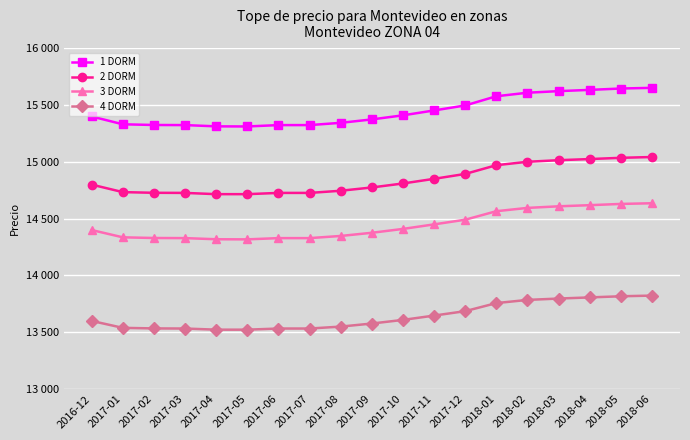

Does the chart display data point markers on the line(s)?

Yes